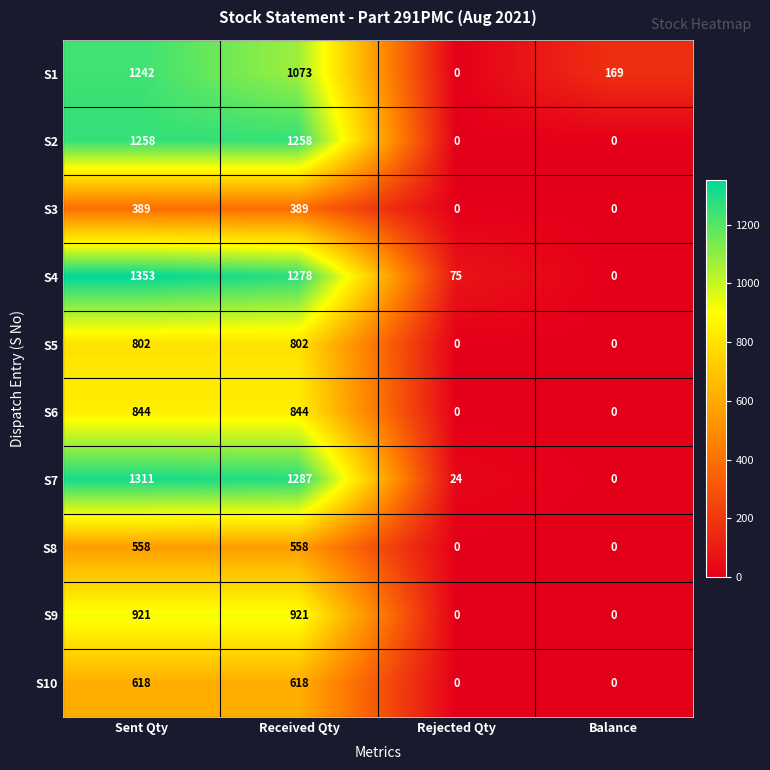

At which label does S7 first exceed 1287?

Sent Qty